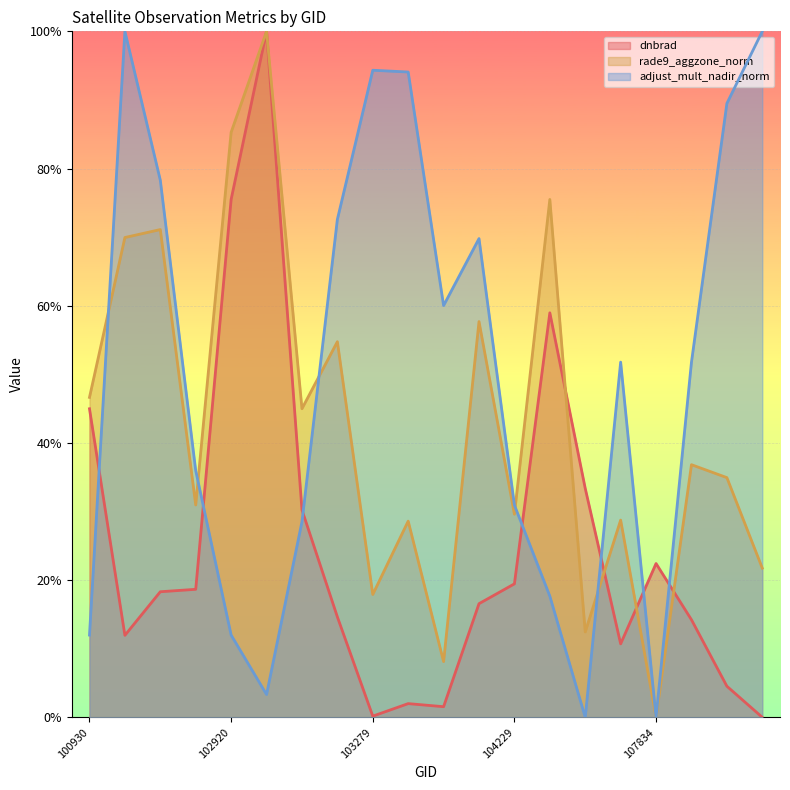

Between which two adjacent categories do rade9_aggzone_norm and adjust_mult_nadir_norm first intersect?

100930 and 102671